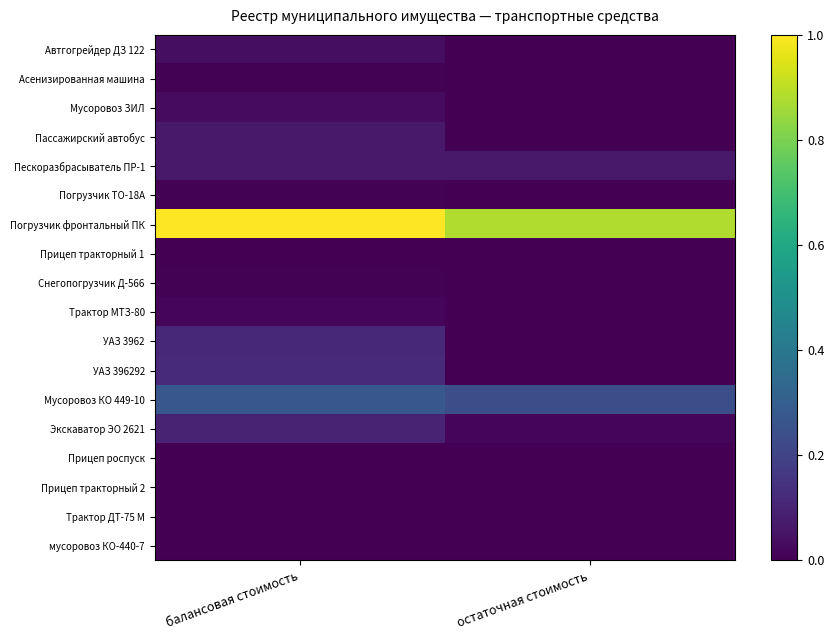

How many data points does each series have?

2